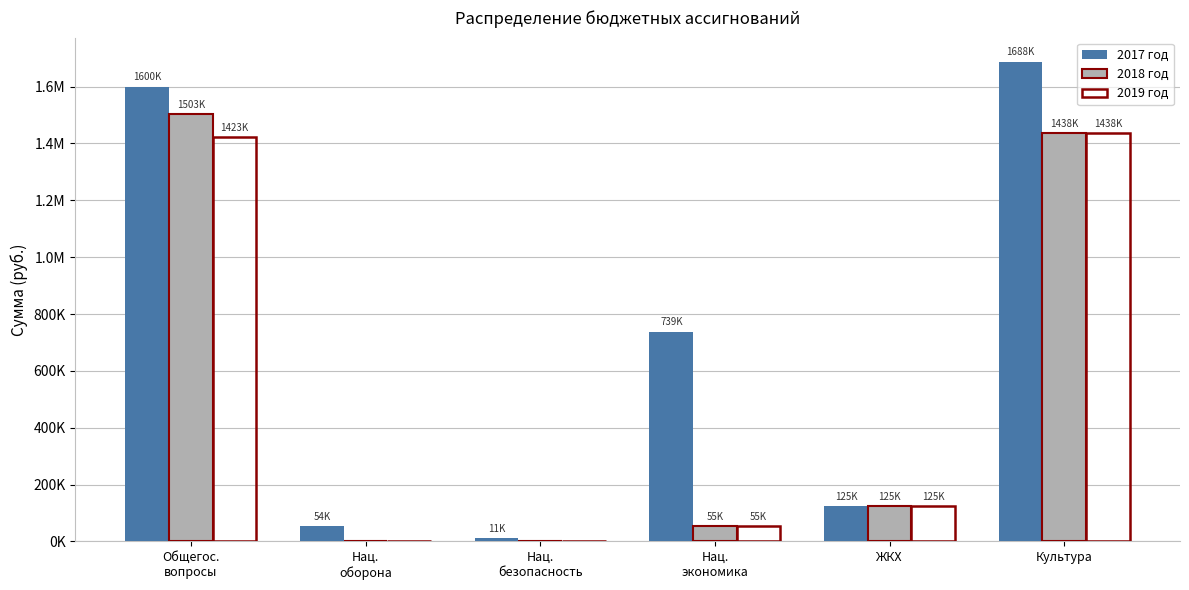

Is the value of 2019 год at Нац.
экономика greater than the value of 2018 год at Общегос.
вопросы?

No